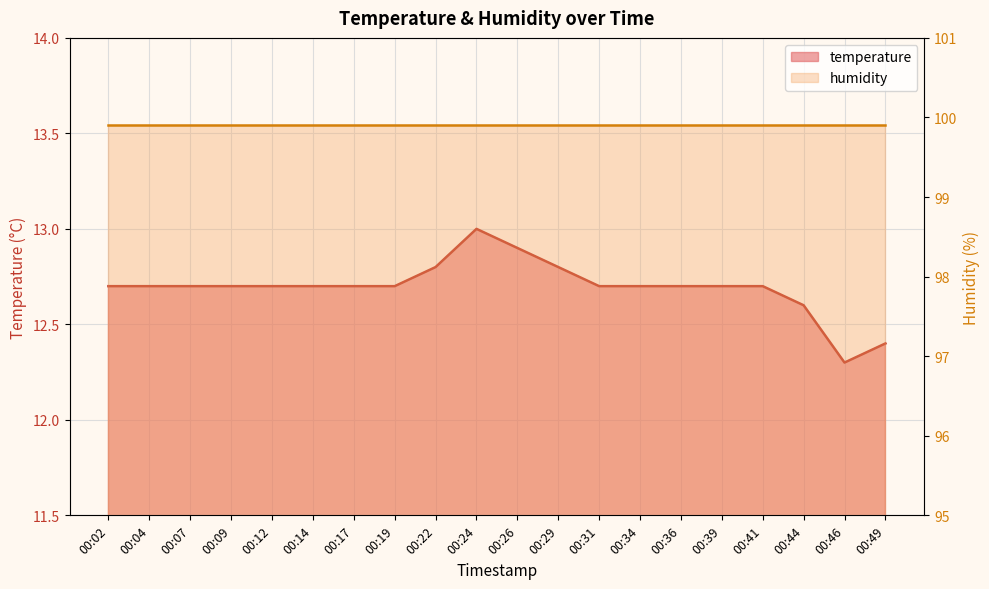

What is the maximum value shown in the chart?

13.0